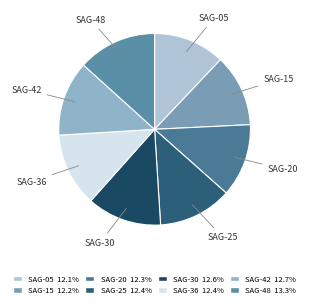

Do SAG-15 and SAG-42 together represent more than half of the pie?

No